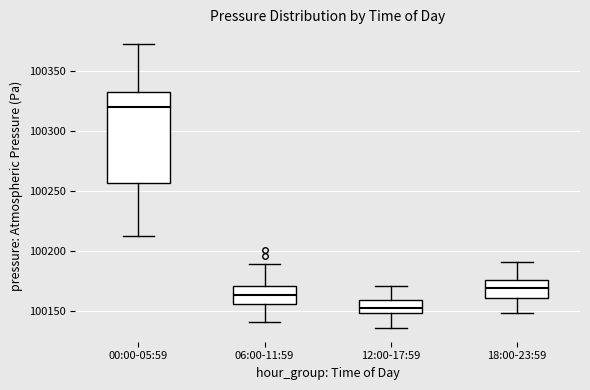

Which box is the tallest, from its lower edge to its upper edge?

00:00-05:59